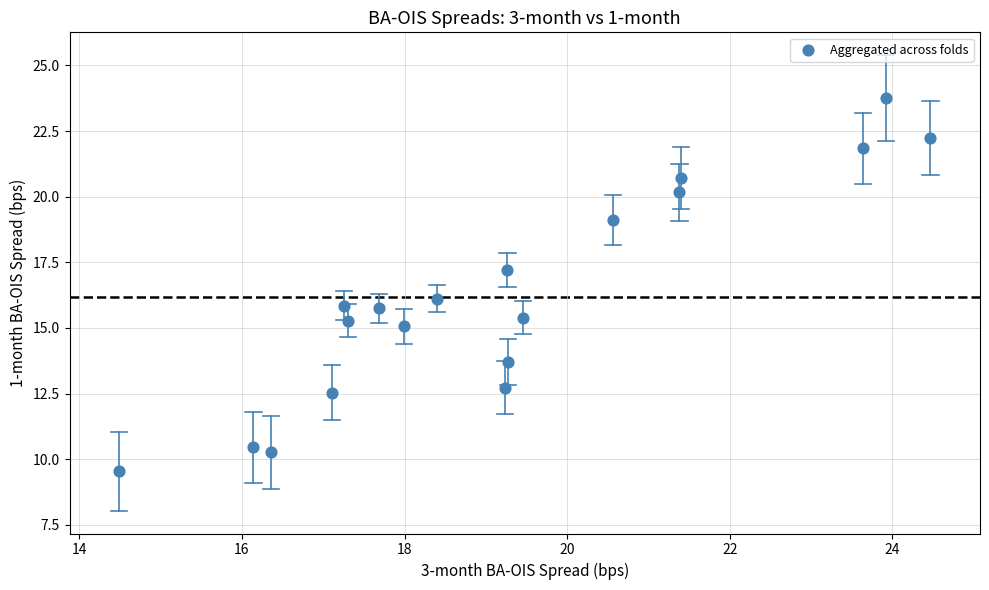

What is the range of X values (max minus min)?

10.0